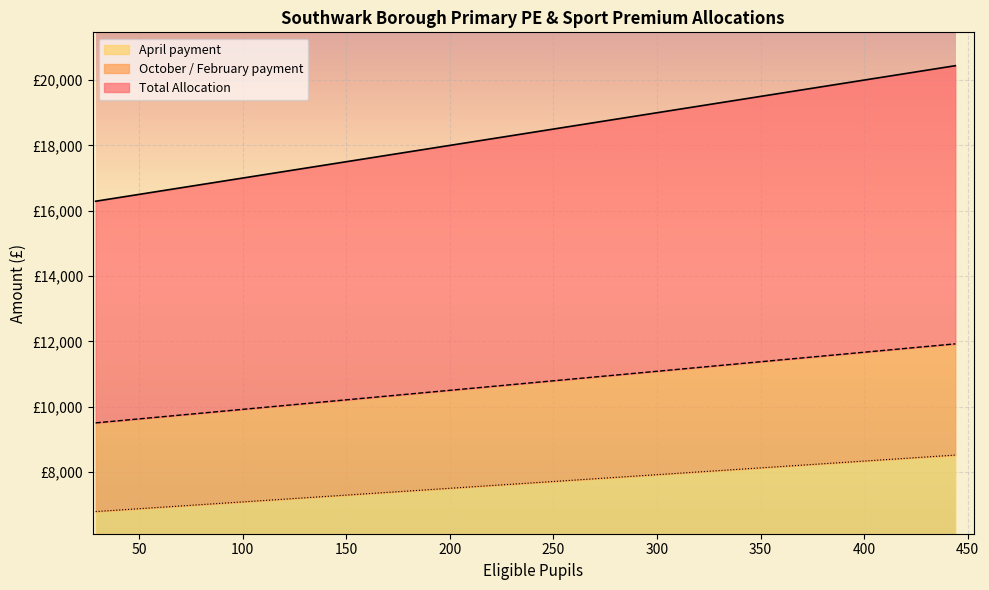

What is the maximum value for Total Allocation?

20440